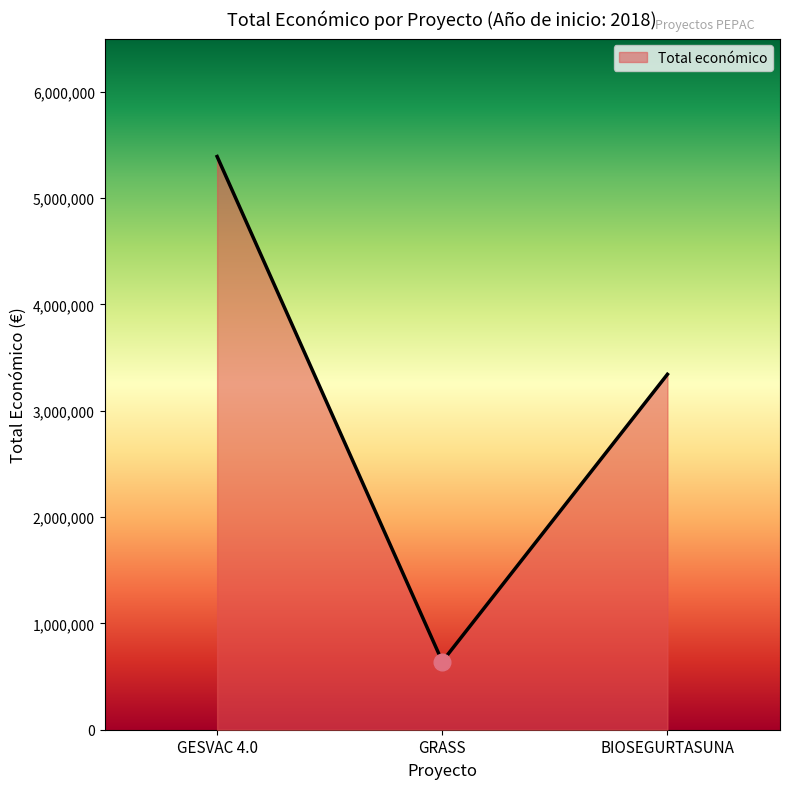

Which has a higher value, GRASS or BIOSEGURTASUNA?

BIOSEGURTASUNA